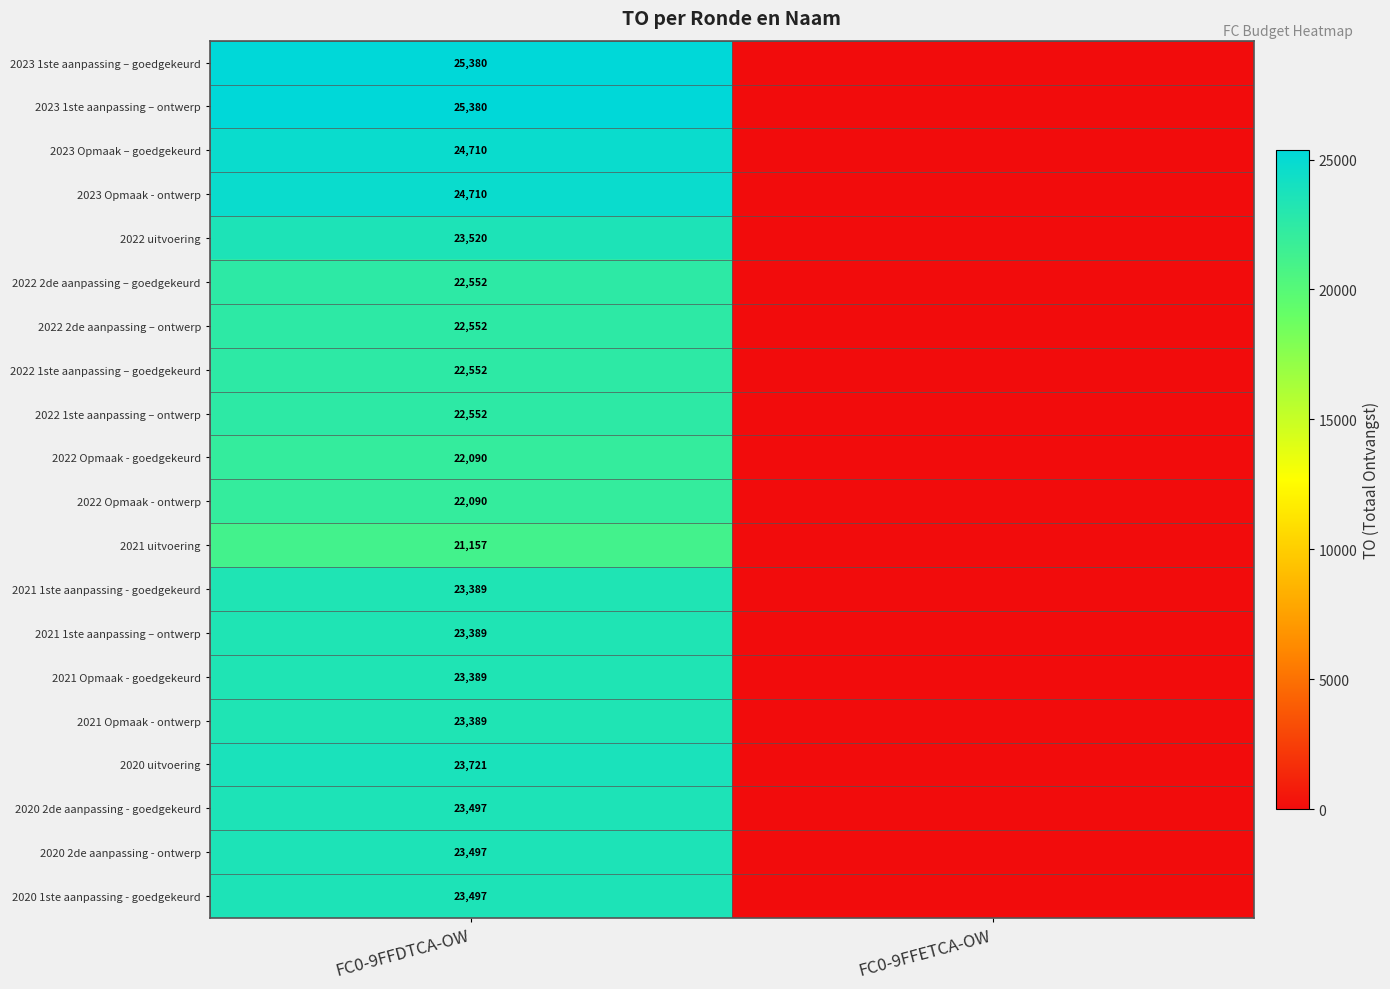

What is the difference between the highest and lowest values at FC0-9FFDTCA-OW?

4223